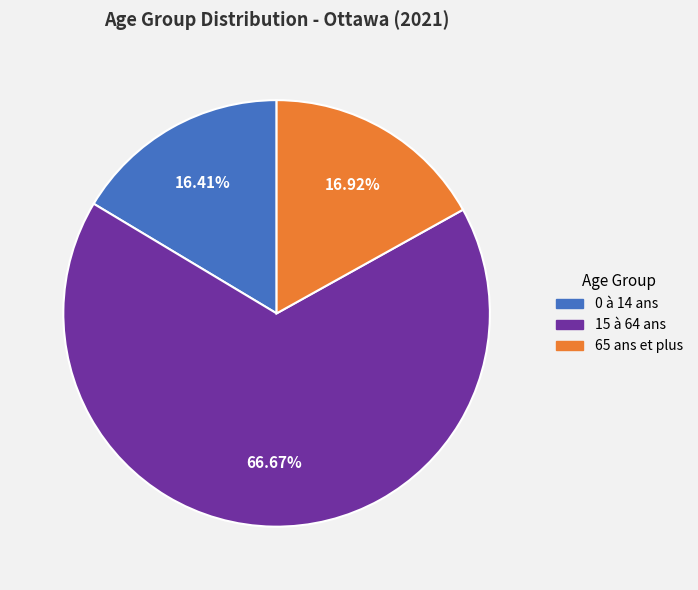

What percentage do 15 à 64 ans and 65 ans et plus together represent?

83.6%